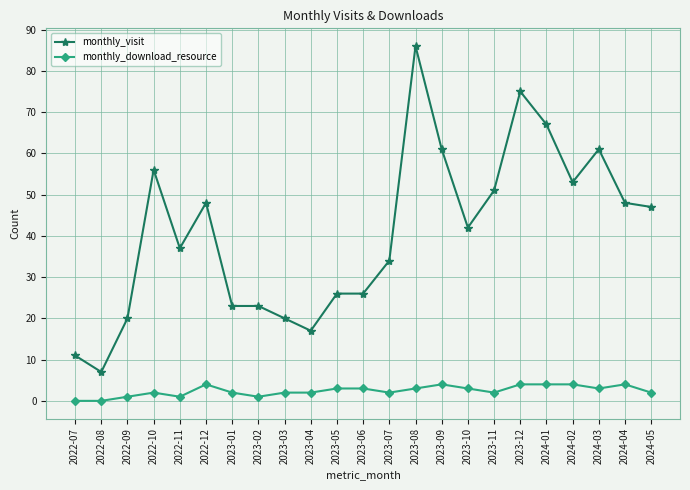

What position from the left is 2022-10?

4